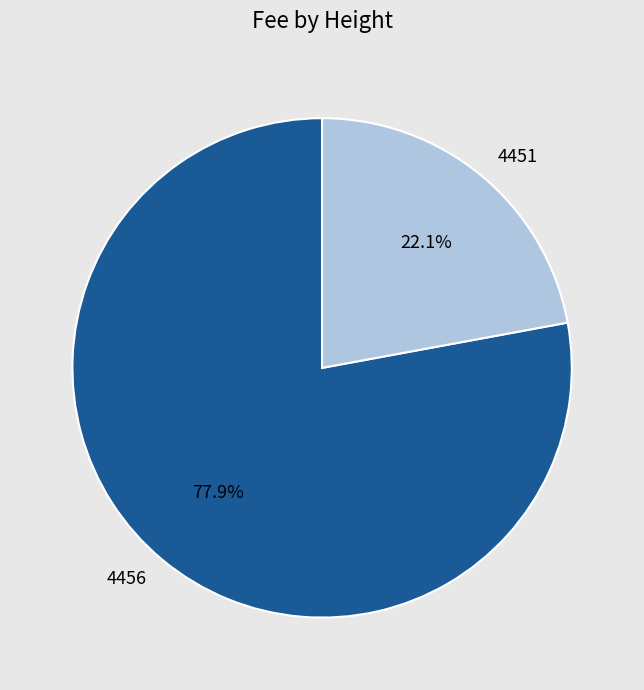

Does any single category account for the majority?

Yes